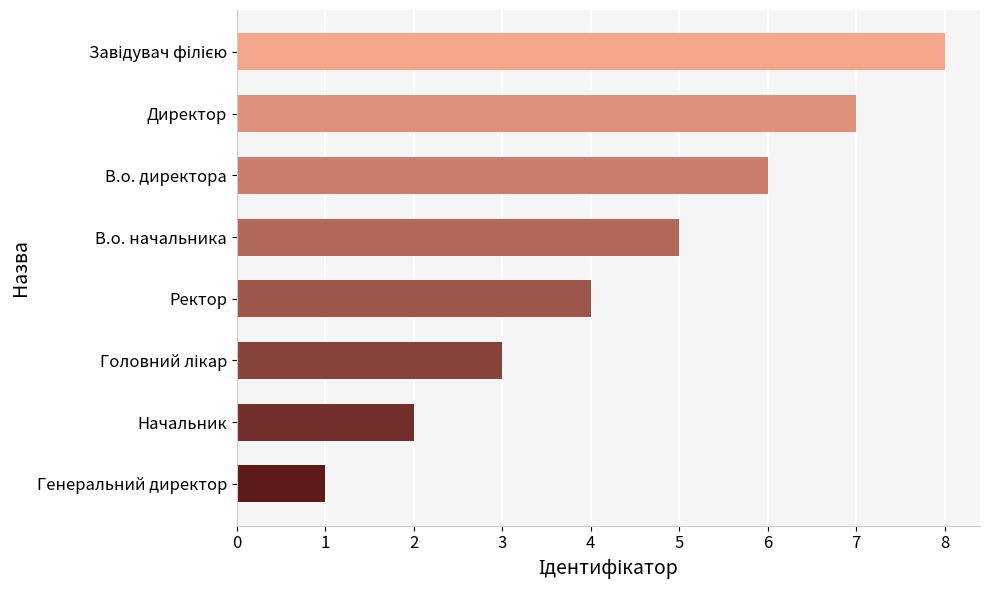

What is the approximate value at Директор?

7